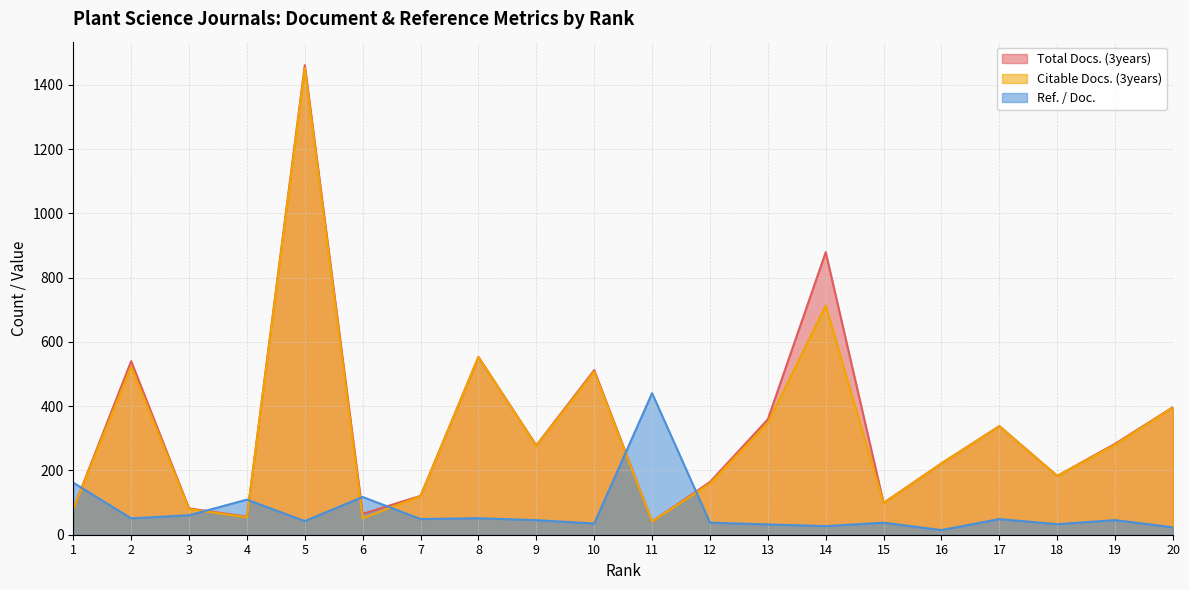

At which label does Ref. / Doc. reach its minimum?

16